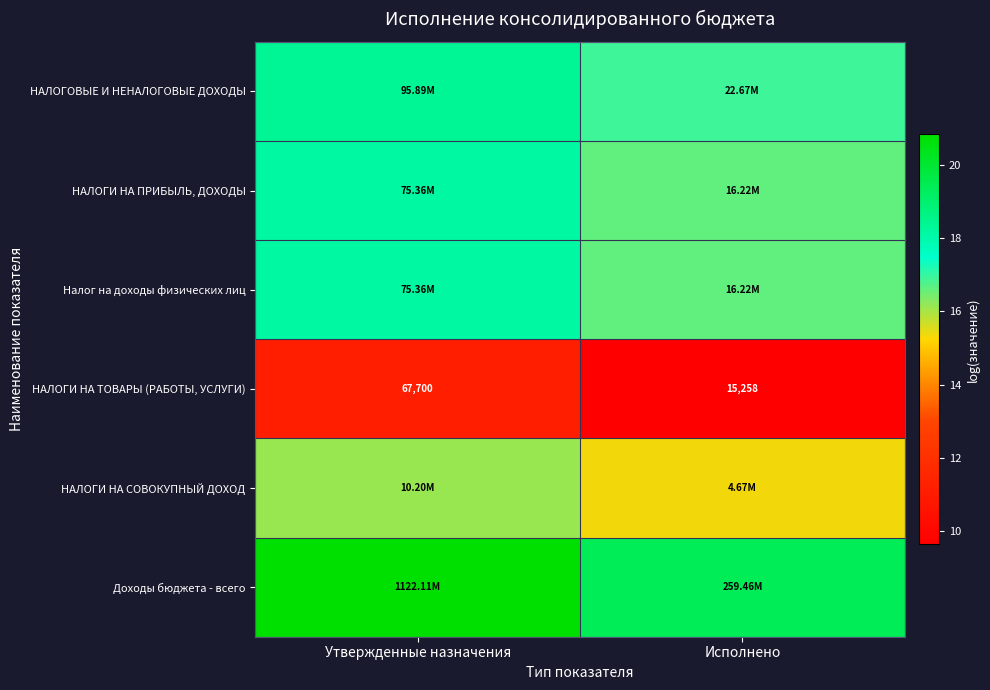

What is the spread (max minus min) of values at Исполнено?

9.7